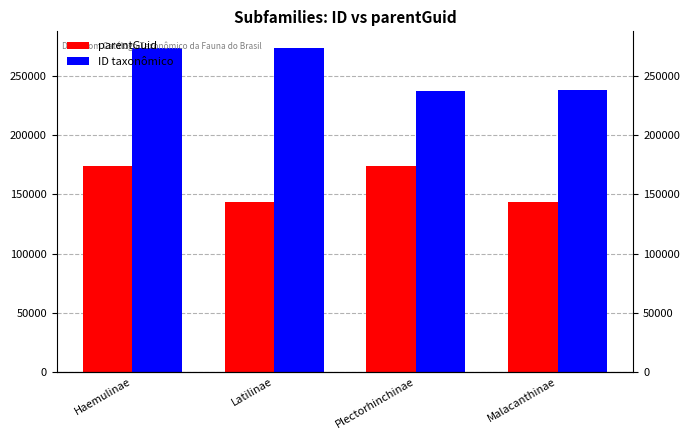

Reading right to left, what are all the values shown in this chart?

parentGuid: Malacanthinae=143856	Plectorhinchinae=174221	Latilinae=143856	Haemulinae=174221
ID taxonômico: Malacanthinae=238103	Plectorhinchinae=236963	Latilinae=273772	Haemulinae=273379